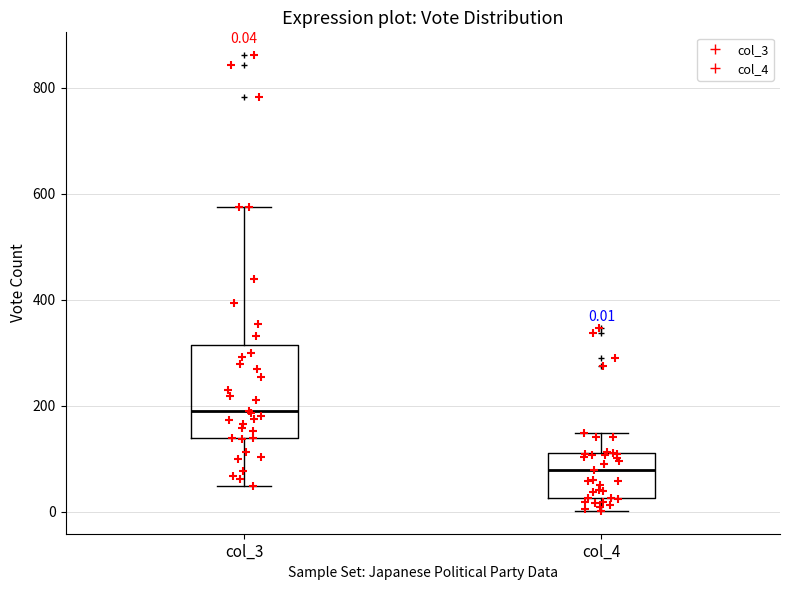

Comparing the boxes themselves (not the whiskers), which one is the tallest?

col_3